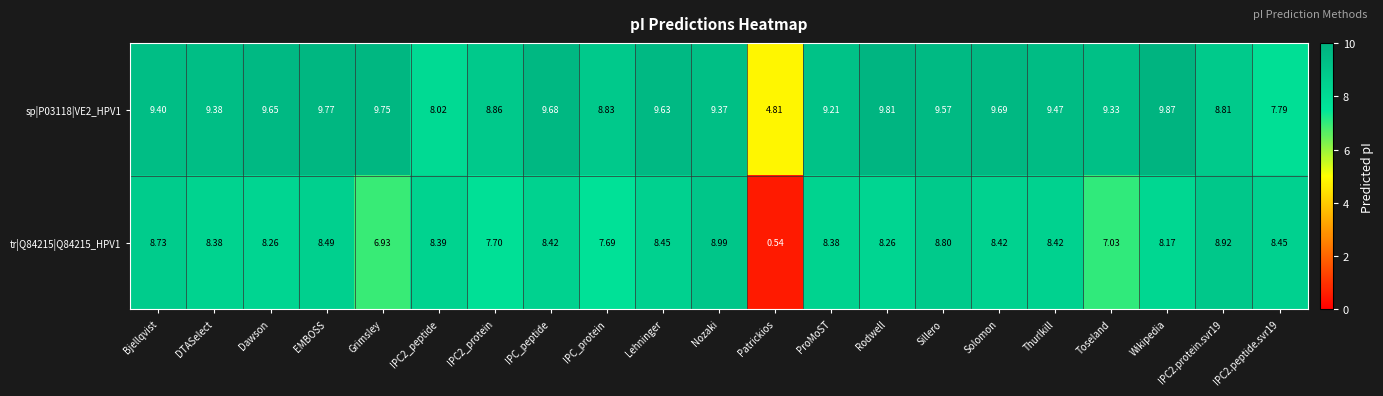

Which category has the highest value across all series?

Wikipedia